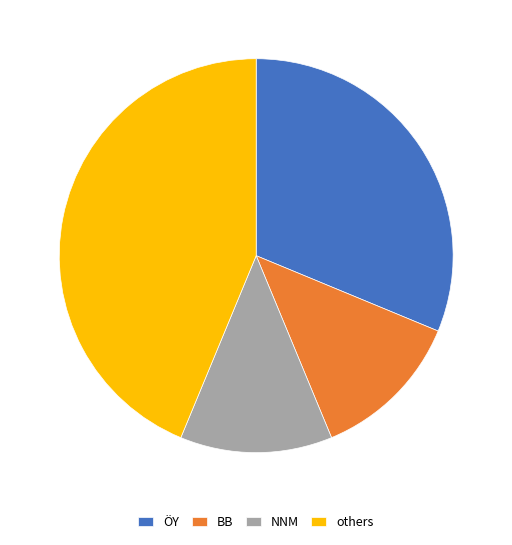

Which slice is the largest?

others